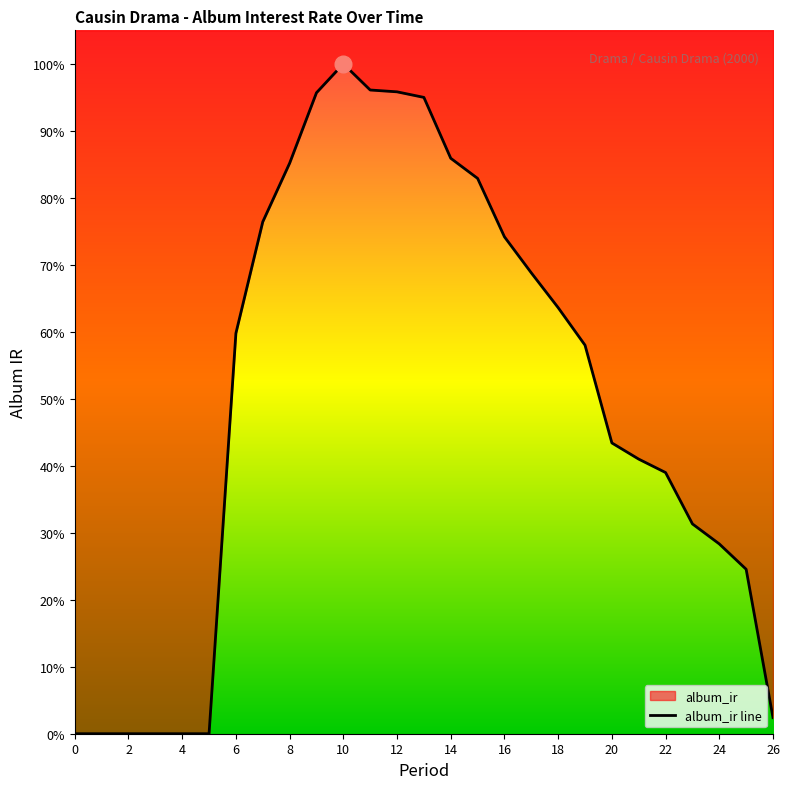

Which has a higher value, 22 or 12?

12